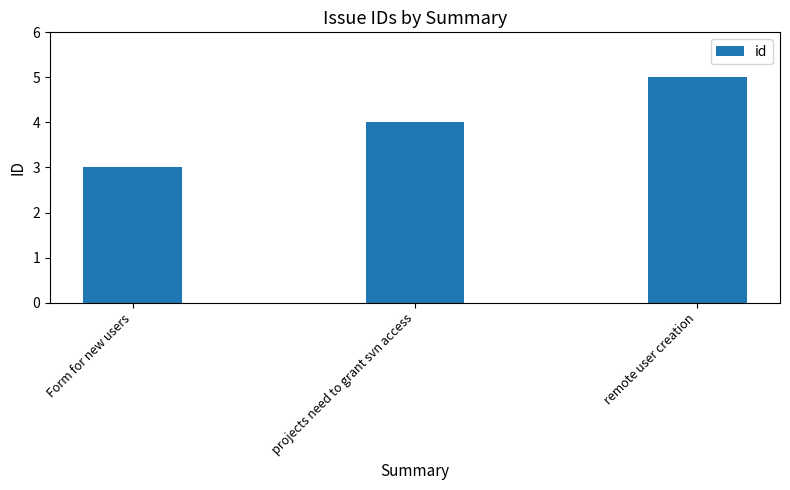

What is the change in value from projects need to grant svn access to remote user creation?

+1